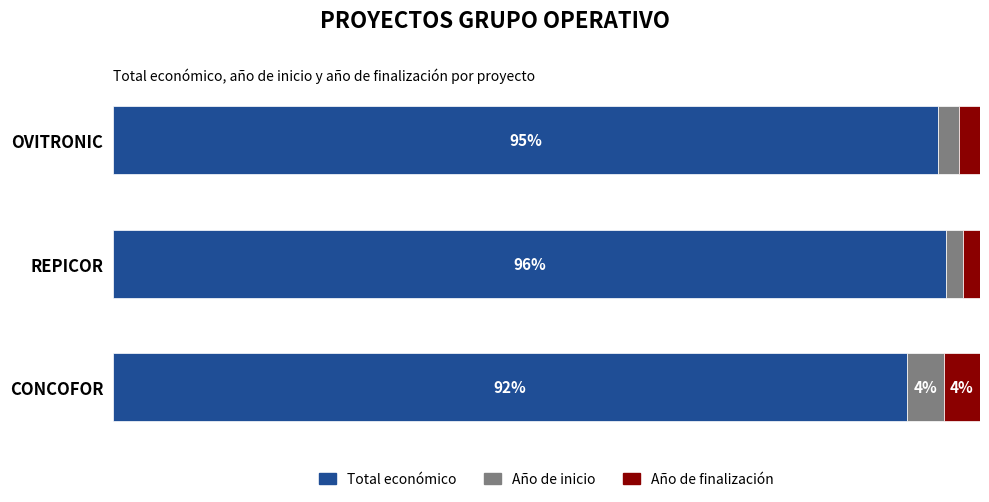

Which category has the lowest value in the Total económico series?

CONCOFOR